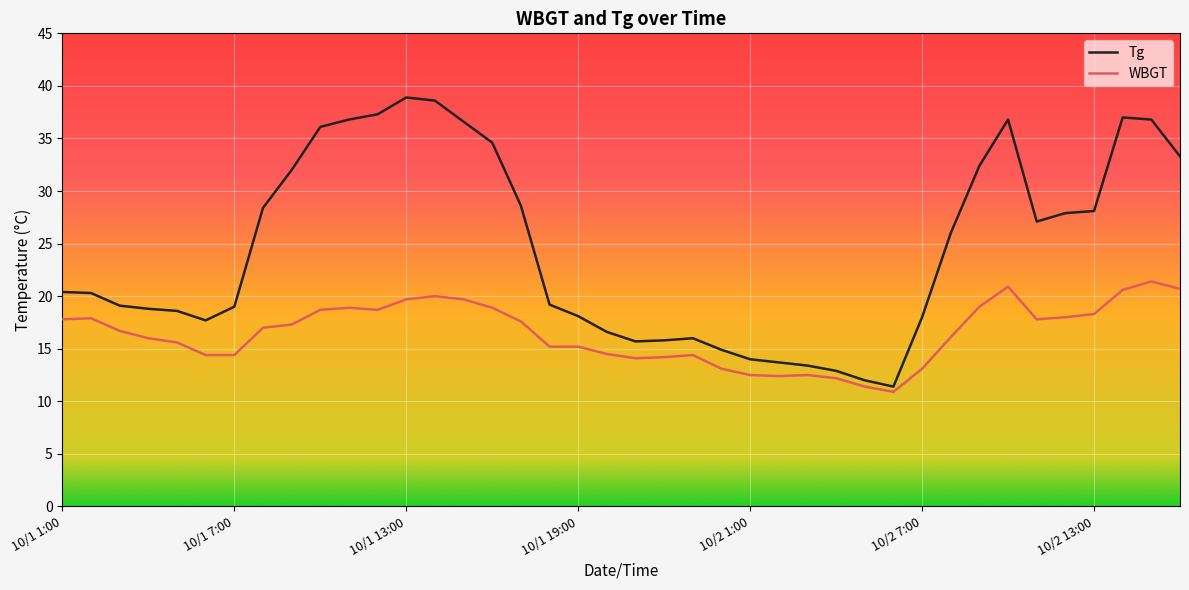

What is the lowest value of the Tg series?

11.4